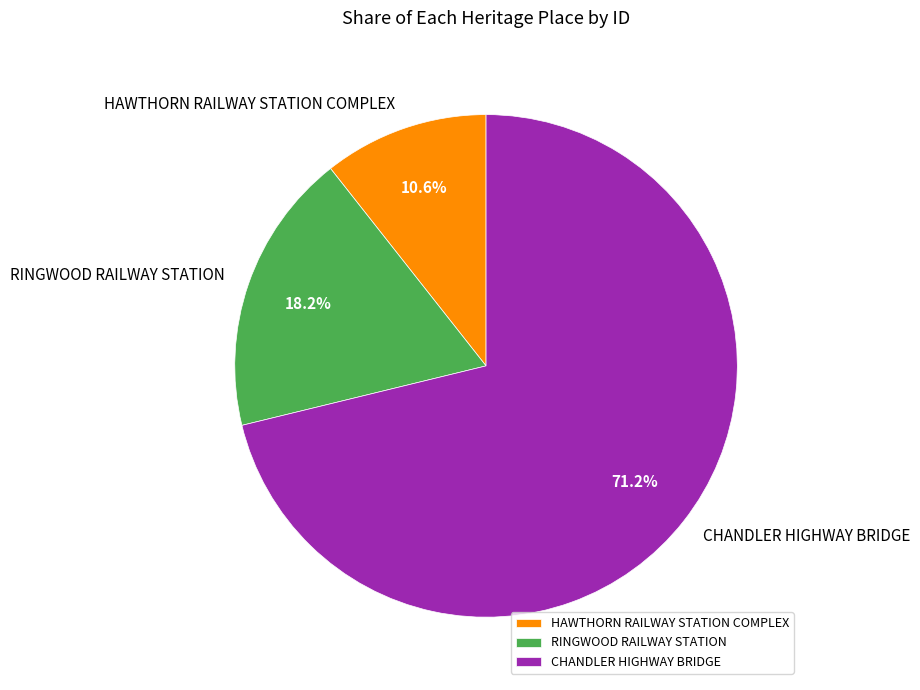

The HAWTHORN RAILWAY STATION COMPLEX slice represents 11% of the pie. True or false?

True